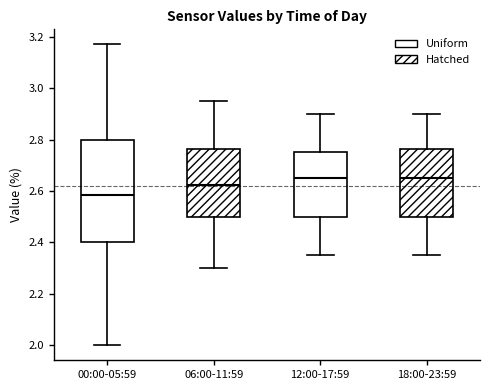

Comparing the boxes themselves (not the whiskers), which one is the tallest?

00:00-05:59